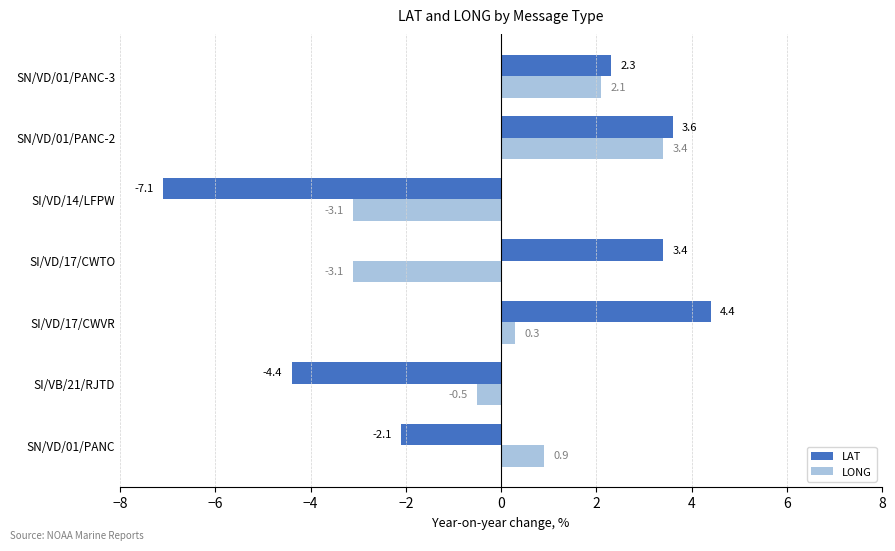

True or false: LONG has a value of -3.1 at SI/VD/14/LFPW.

True